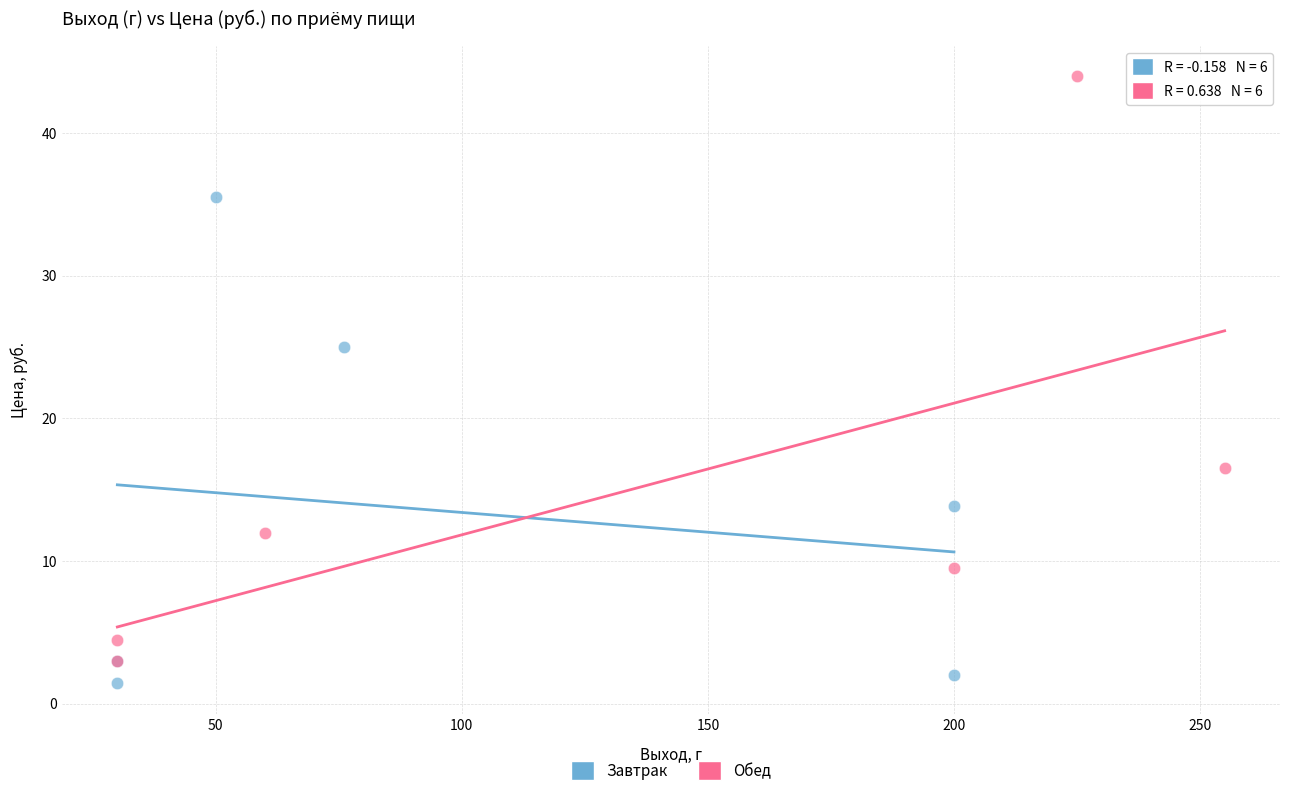

Which series contains the highest Y value?

Обед